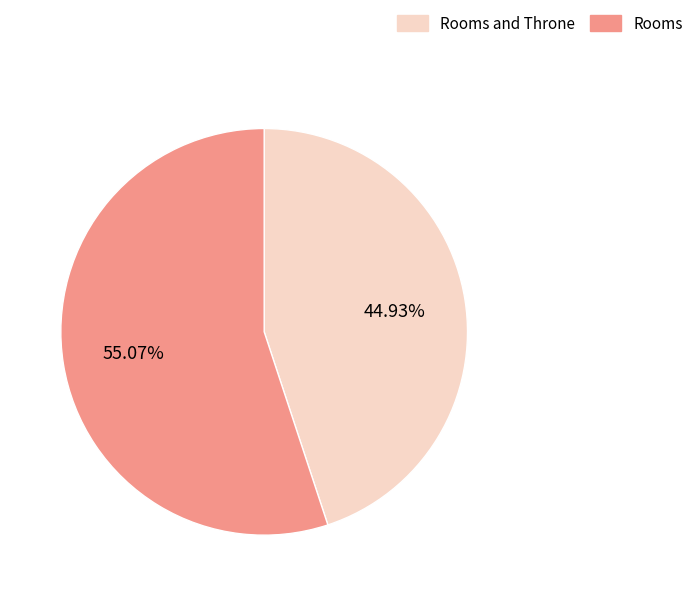

Is there any slice that represents more than half of the pie?

Yes